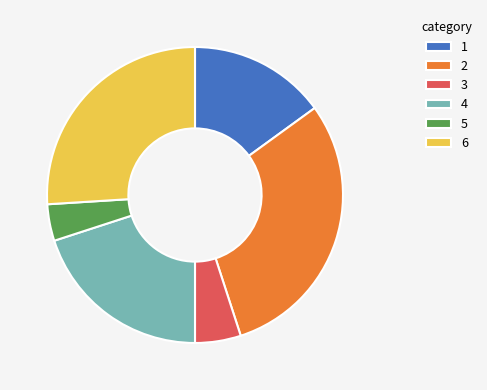

Rank the categories by value from highest to lowest.

2, 6, 4, 1, 3, 5